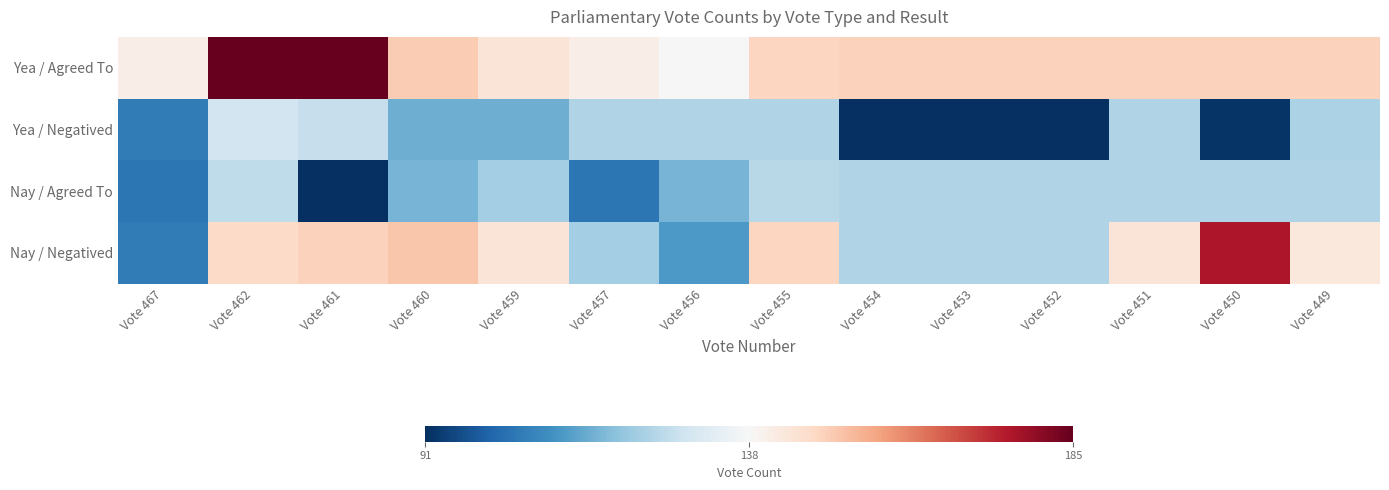

Reading left to right, transcribe all the data shown in this chart.

Yea / Agreed To: Vote 467=141	Vote 462=185	Vote 461=185	Vote 460=150	Vote 459=144	Vote 457=141	Vote 456=138	Vote 455=148	Vote 454=149	Vote 453=149	Vote 452=149	Vote 451=149	Vote 450=149	Vote 449=149
Yea / Negatived: Vote 467=105	Vote 462=129	Vote 461=127	Vote 460=115	Vote 459=115	Vote 457=124	Vote 456=124	Vote 455=124	Vote 454=91	Vote 453=91	Vote 452=91	Vote 451=124	Vote 450=92	Vote 449=123
Nay / Agreed To: Vote 467=104	Vote 462=126	Vote 461=91	Vote 460=116	Vote 459=122	Vote 457=104	Vote 456=116	Vote 455=125	Vote 454=124	Vote 453=124	Vote 452=124	Vote 451=124	Vote 450=124	Vote 449=124
Nay / Negatived: Vote 467=105	Vote 462=147	Vote 461=149	Vote 460=151	Vote 459=144	Vote 457=122	Vote 456=111	Vote 455=148	Vote 454=124	Vote 453=124	Vote 452=124	Vote 451=144	Vote 450=176	Vote 449=143